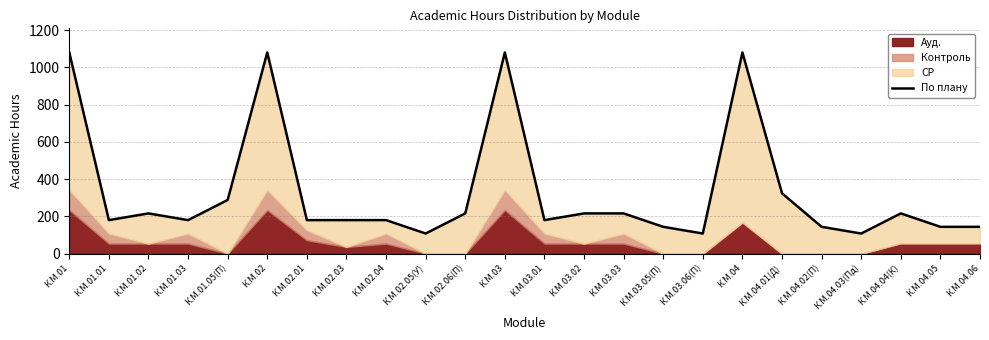

True or false: the data has more than 1 interior local peaks.

True